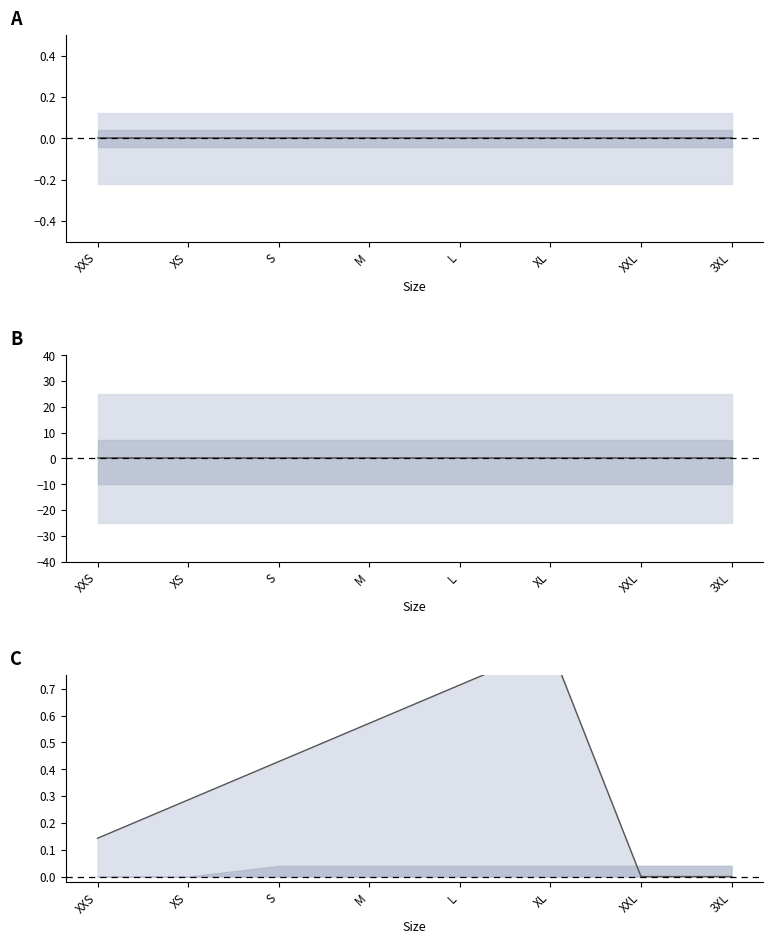

Reading left to right, extract all data points from this chart.

Variant Grams: XXS=0.0	XS=0.0	S=0.0	M=0.0	L=0.0	XL=0.0	XXL=0.0	3XL=0.0
Variant Price: XXS=0.0	XS=0.0	S=0.0	M=0.0	L=0.0	XL=0.0	XXL=0.0	3XL=0.0
Image Position line: XXS=0.1	XS=0.3	S=0.4	M=0.6	L=0.7	XL=0.9	XXL=0.0	3XL=0.0